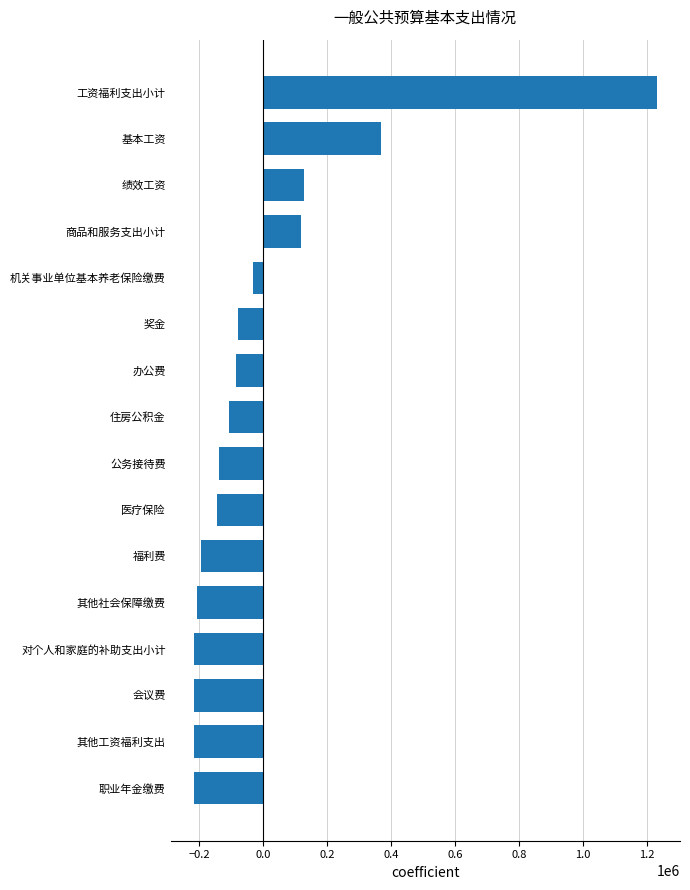

Count the number of categories in the chart.

16